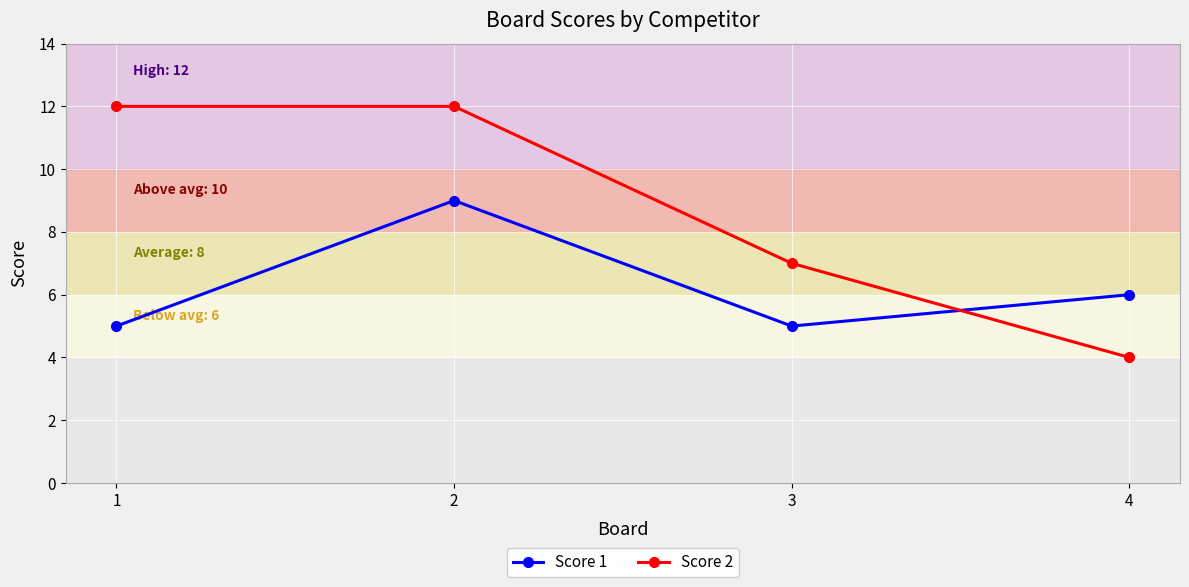

At which category does Score 1 reach its first local peak?

2